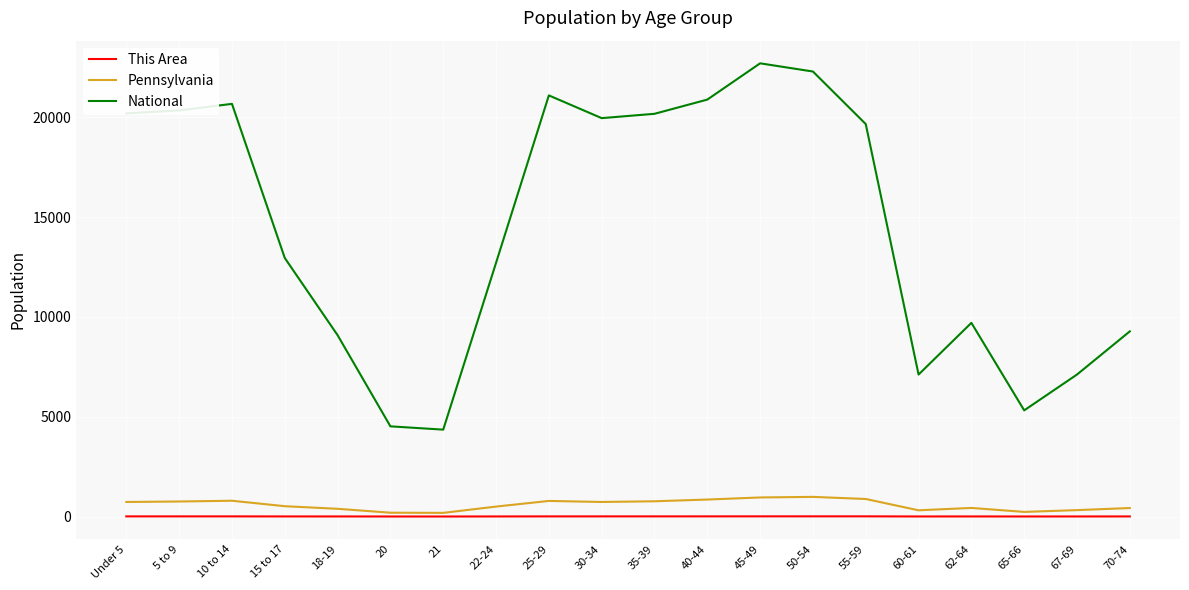

The value of National at 22-24 is 12712.6. True or false?

True